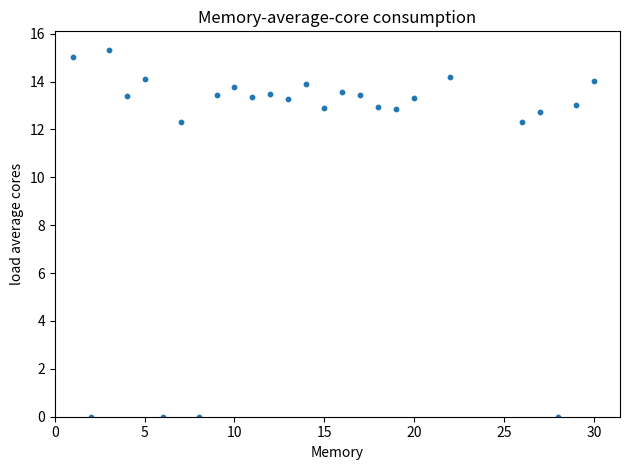

What is the range of Y values (max minus min)?

15.3